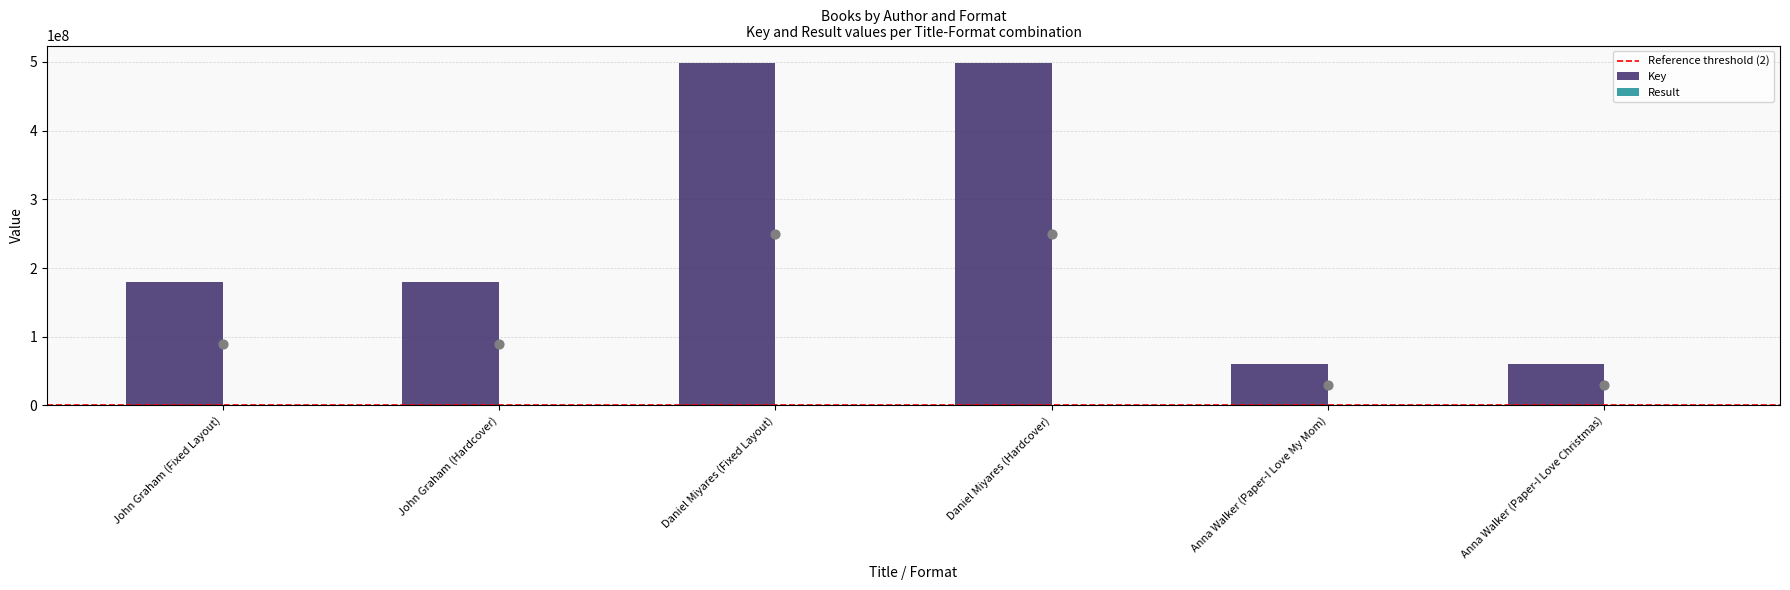

What is the total value across all series at Anna Walker (Paper-I Love My Mom)?

60589714